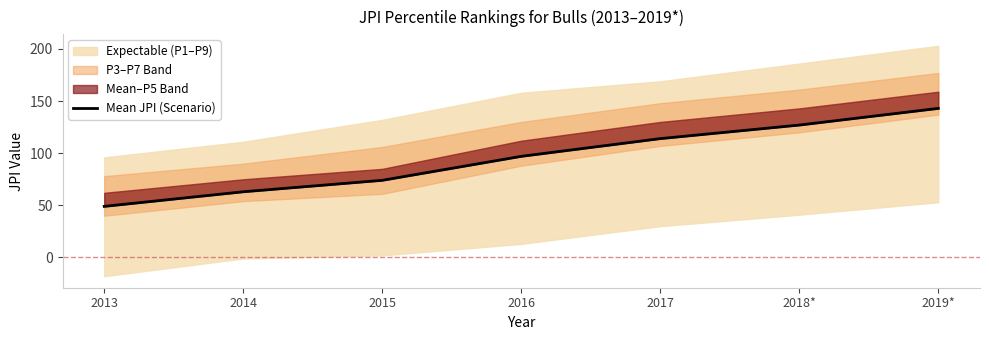

What is the sum of all values?

667